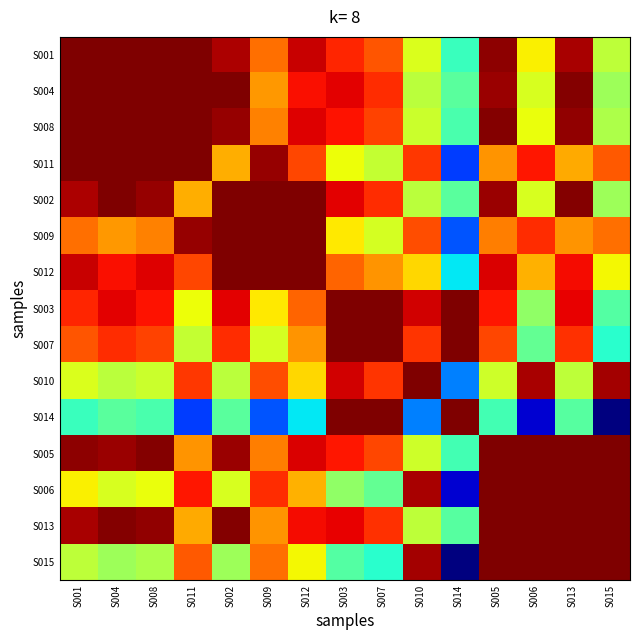

At S002, list the series in order from smallest to largest.

S014, S015, S010, S006, S011, S007, S003, S001, S005, S008, S013, S004, S002, S009, S012